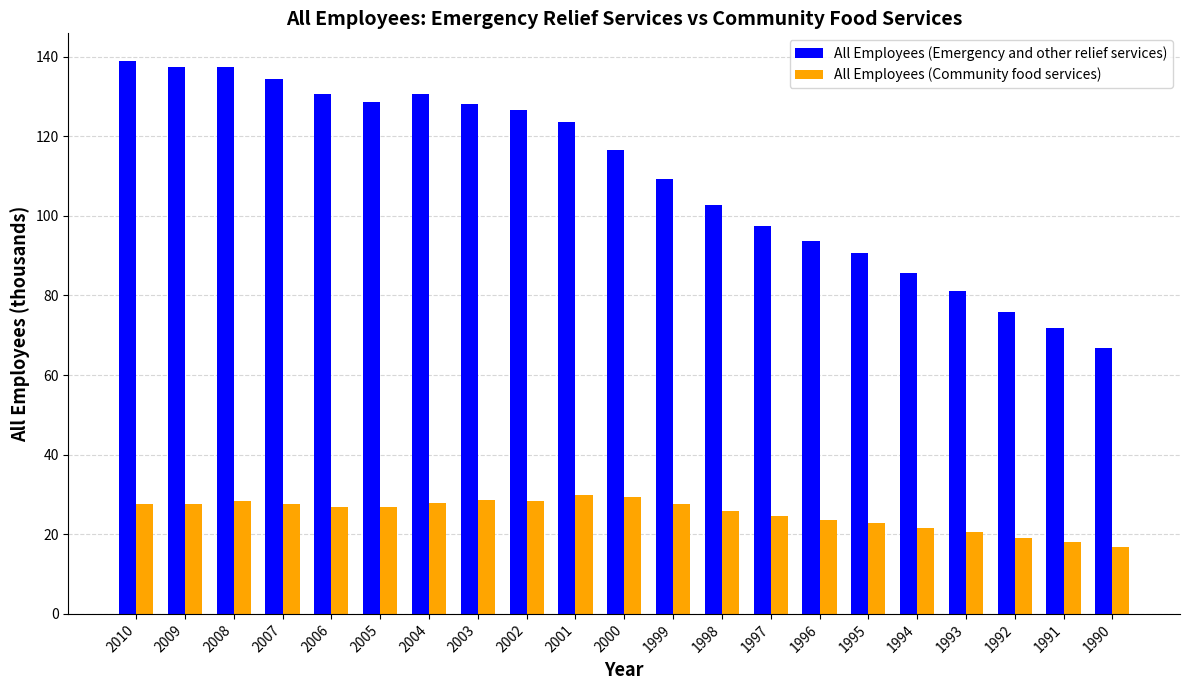

The All Employees (Community food services) series shows 28.5 at 2003. True or false?

True